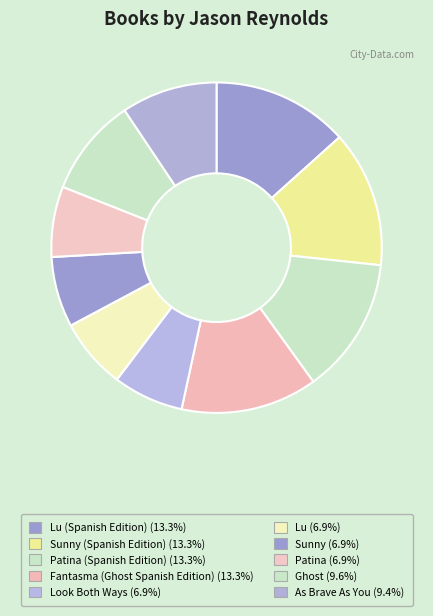

What is the largest slice in the pie chart?

Lu (Spanish Edition)